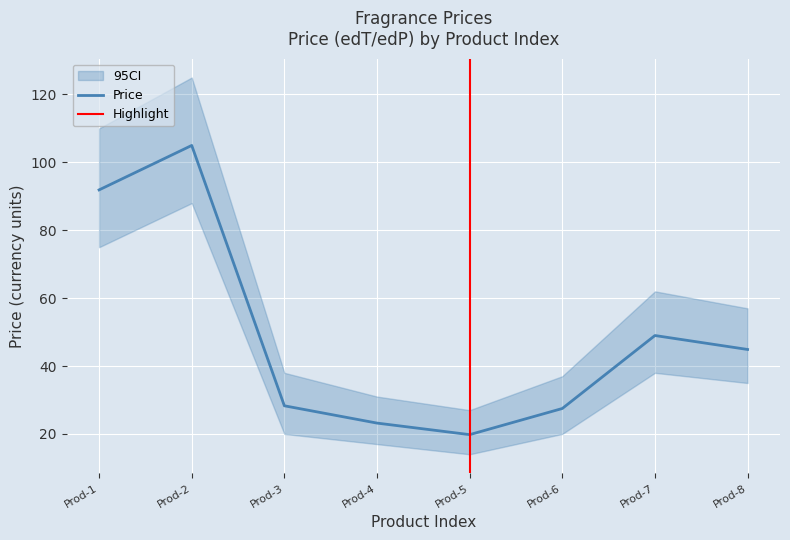

At which label does Price reach its peak?

Prod-2